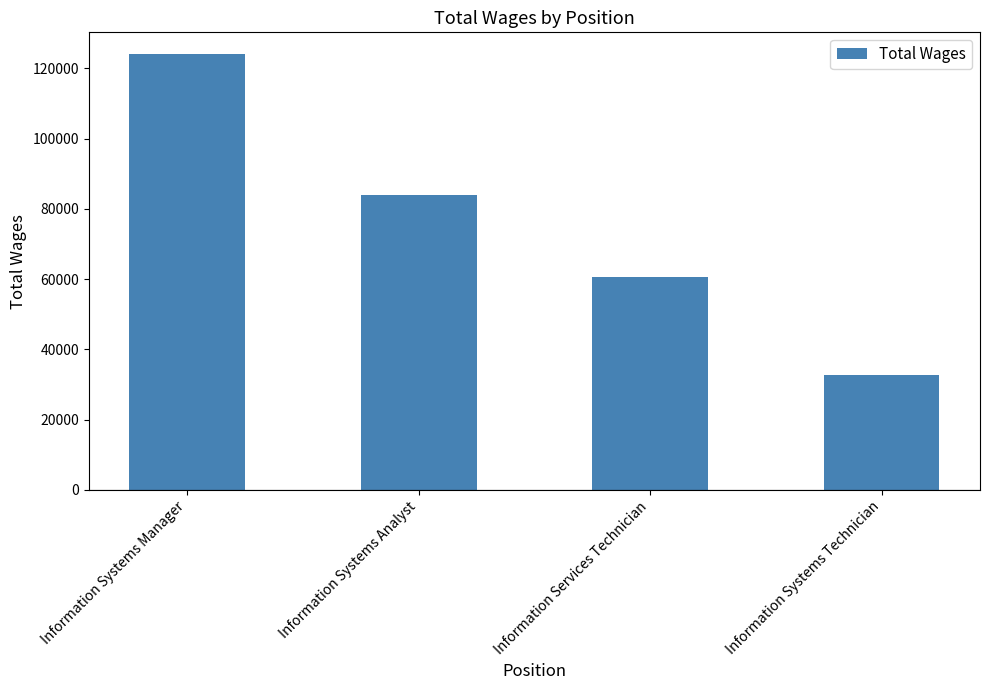

At which label is the value closest to 78339?

Information Systems Analyst